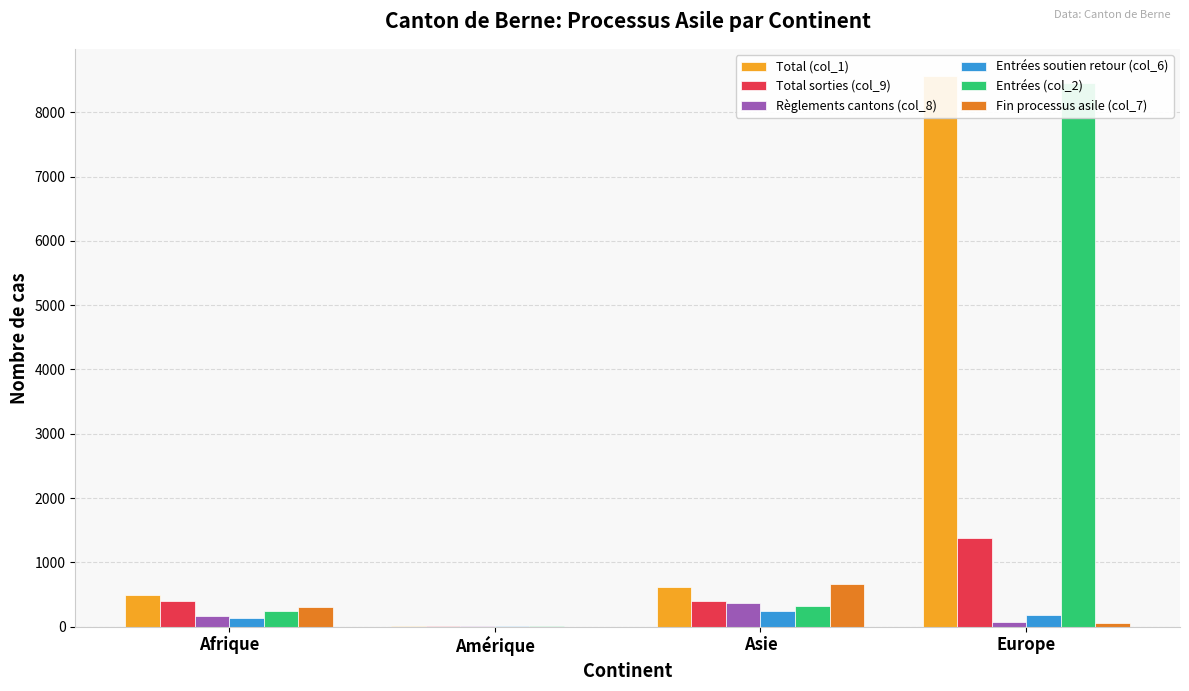

How many data points in Entrées soutien retour (col_6) are above 182?

1